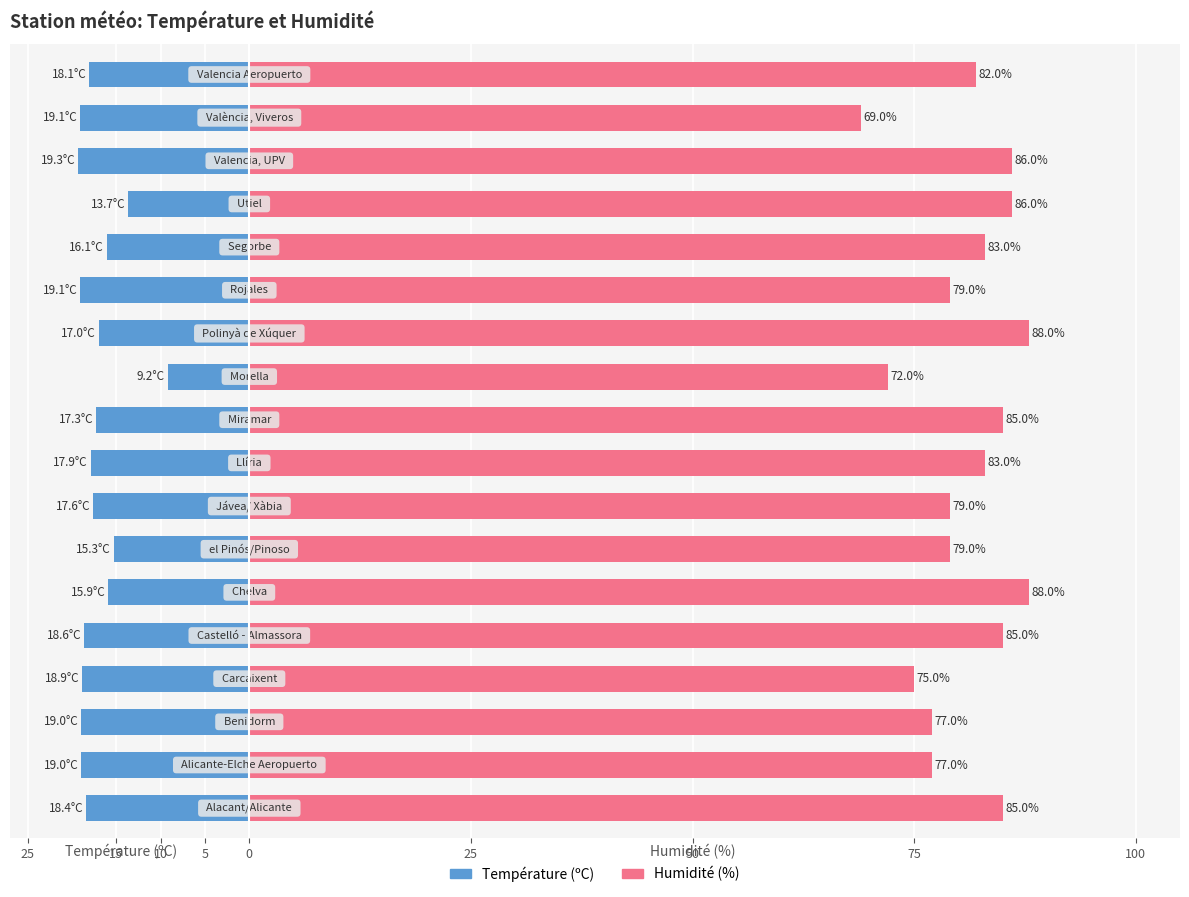

Which series changed the most between 50 and 13?

Humidité (%)